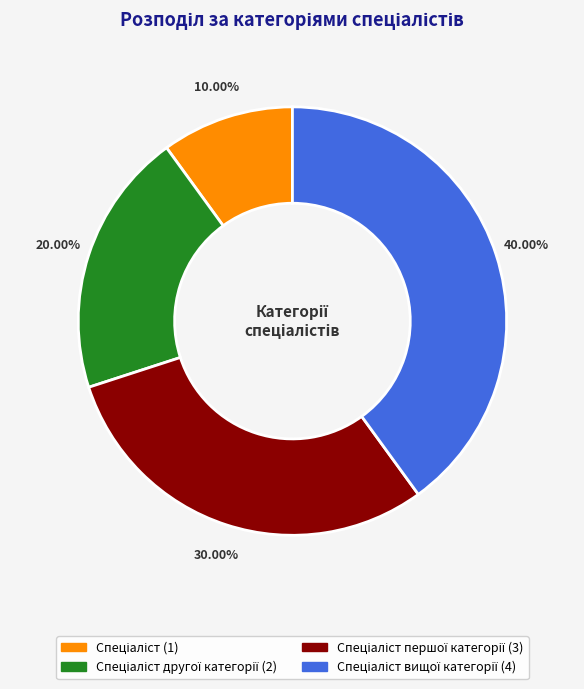

Is there any slice that represents more than half of the pie?

No